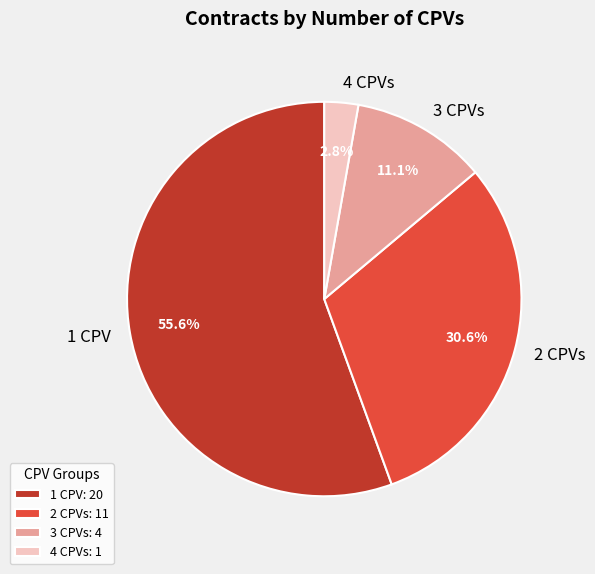

Combined, do 1 CPV and 2 CPVs account for over 50%?

Yes